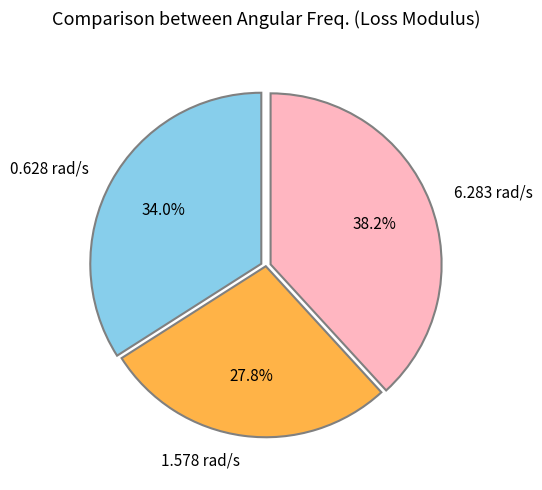

Rank the categories by value from highest to lowest.

6.283 rad/s, 0.628 rad/s, 1.578 rad/s